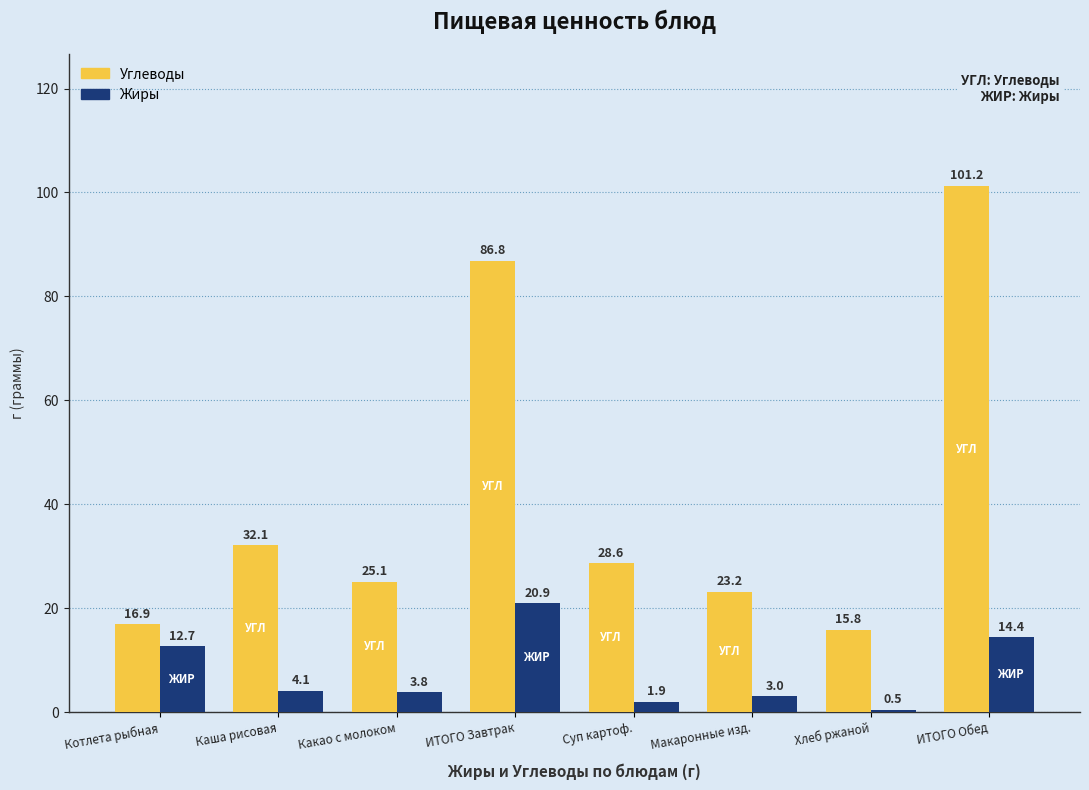

What is the label of the 5th bar from the left?

Суп картоф.